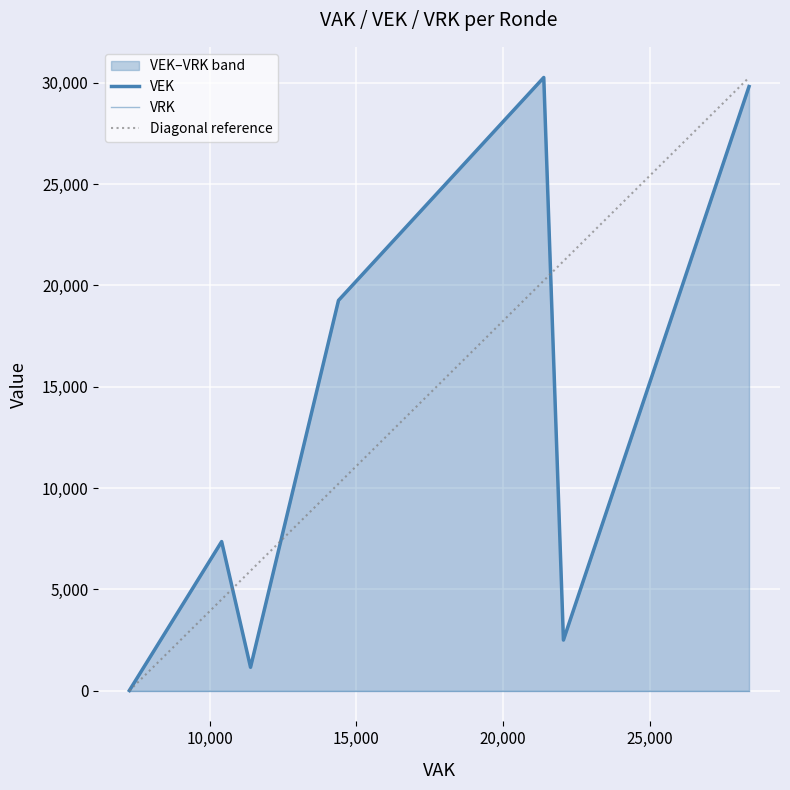

What is the difference between the maximum and minimum values in the VAK series?

21133